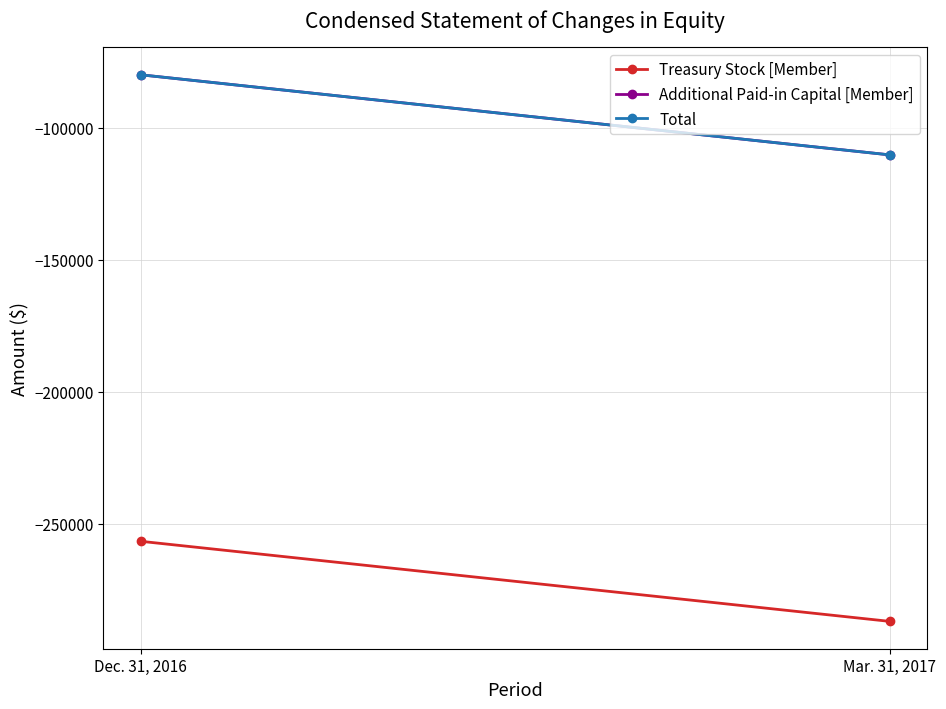

True or false: Additional Paid-in Capital [Member] has a value of -80042 at Dec. 31, 2016.

True